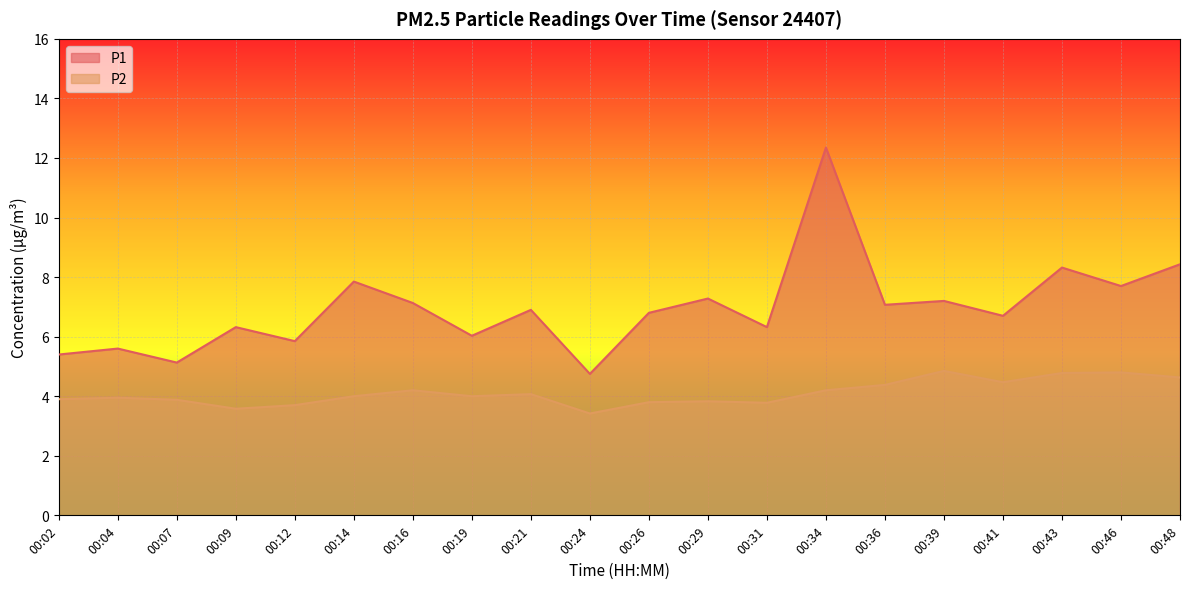

Count the number of data series in this chart.

2